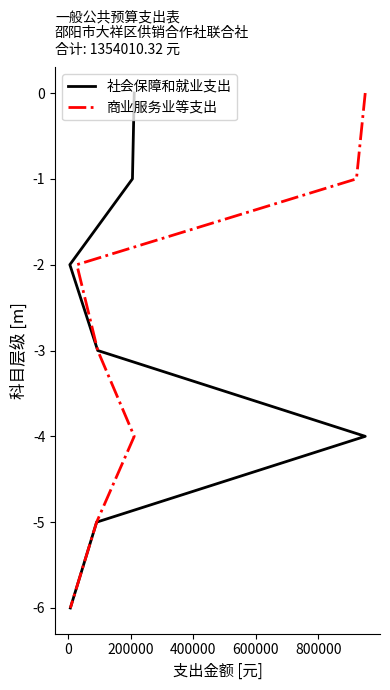

What is the difference between the 社会保障和就业支出 values at 0 and 600000?

3